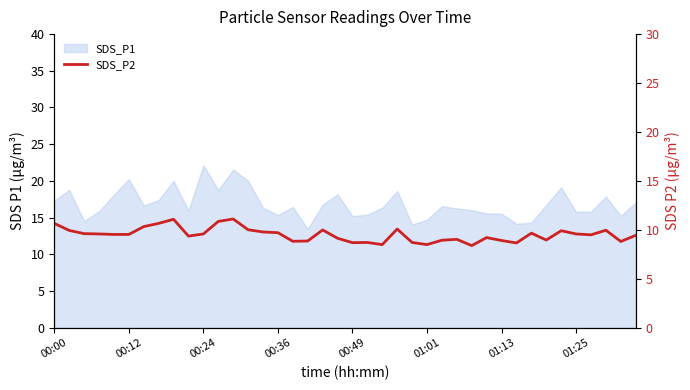

What is the minimum value shown in the chart?

8.4